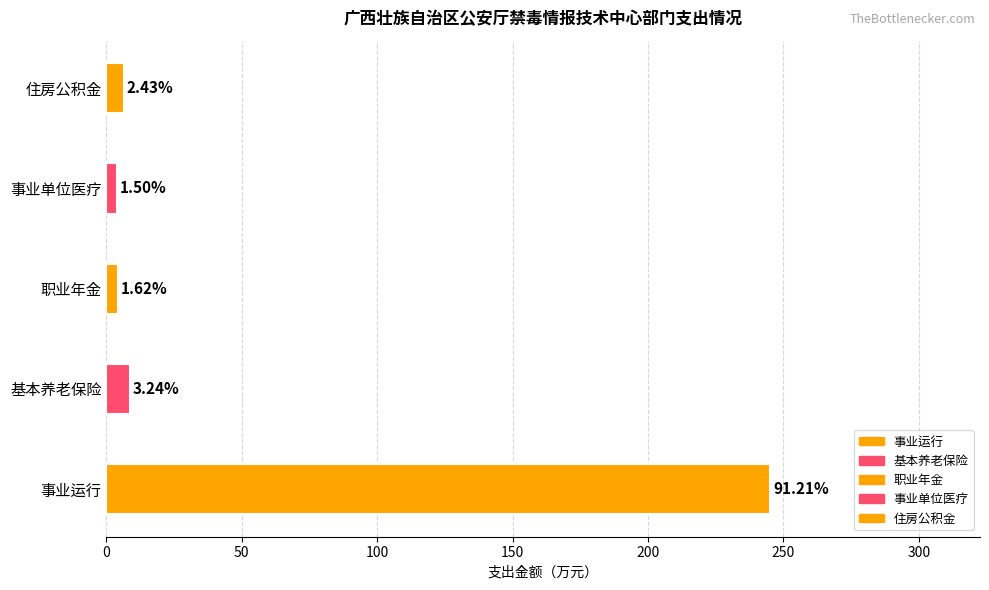

Rank the categories by value from lowest to highest.

事业单位医疗, 机关事业单位职业年金缴费支出, 住房公积金, 机关事业单位基本养老保险缴费支出, 事业运行